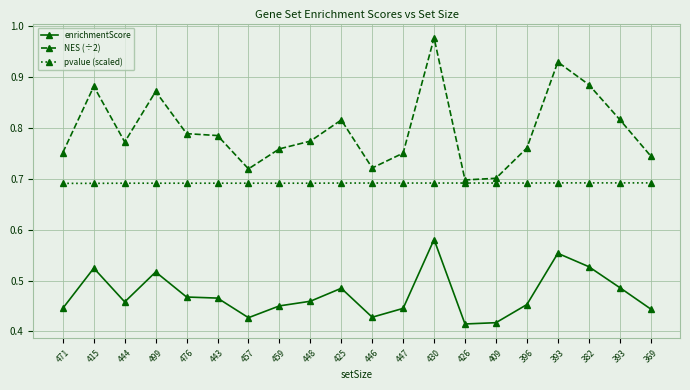

Which category has the highest value across all series?

430